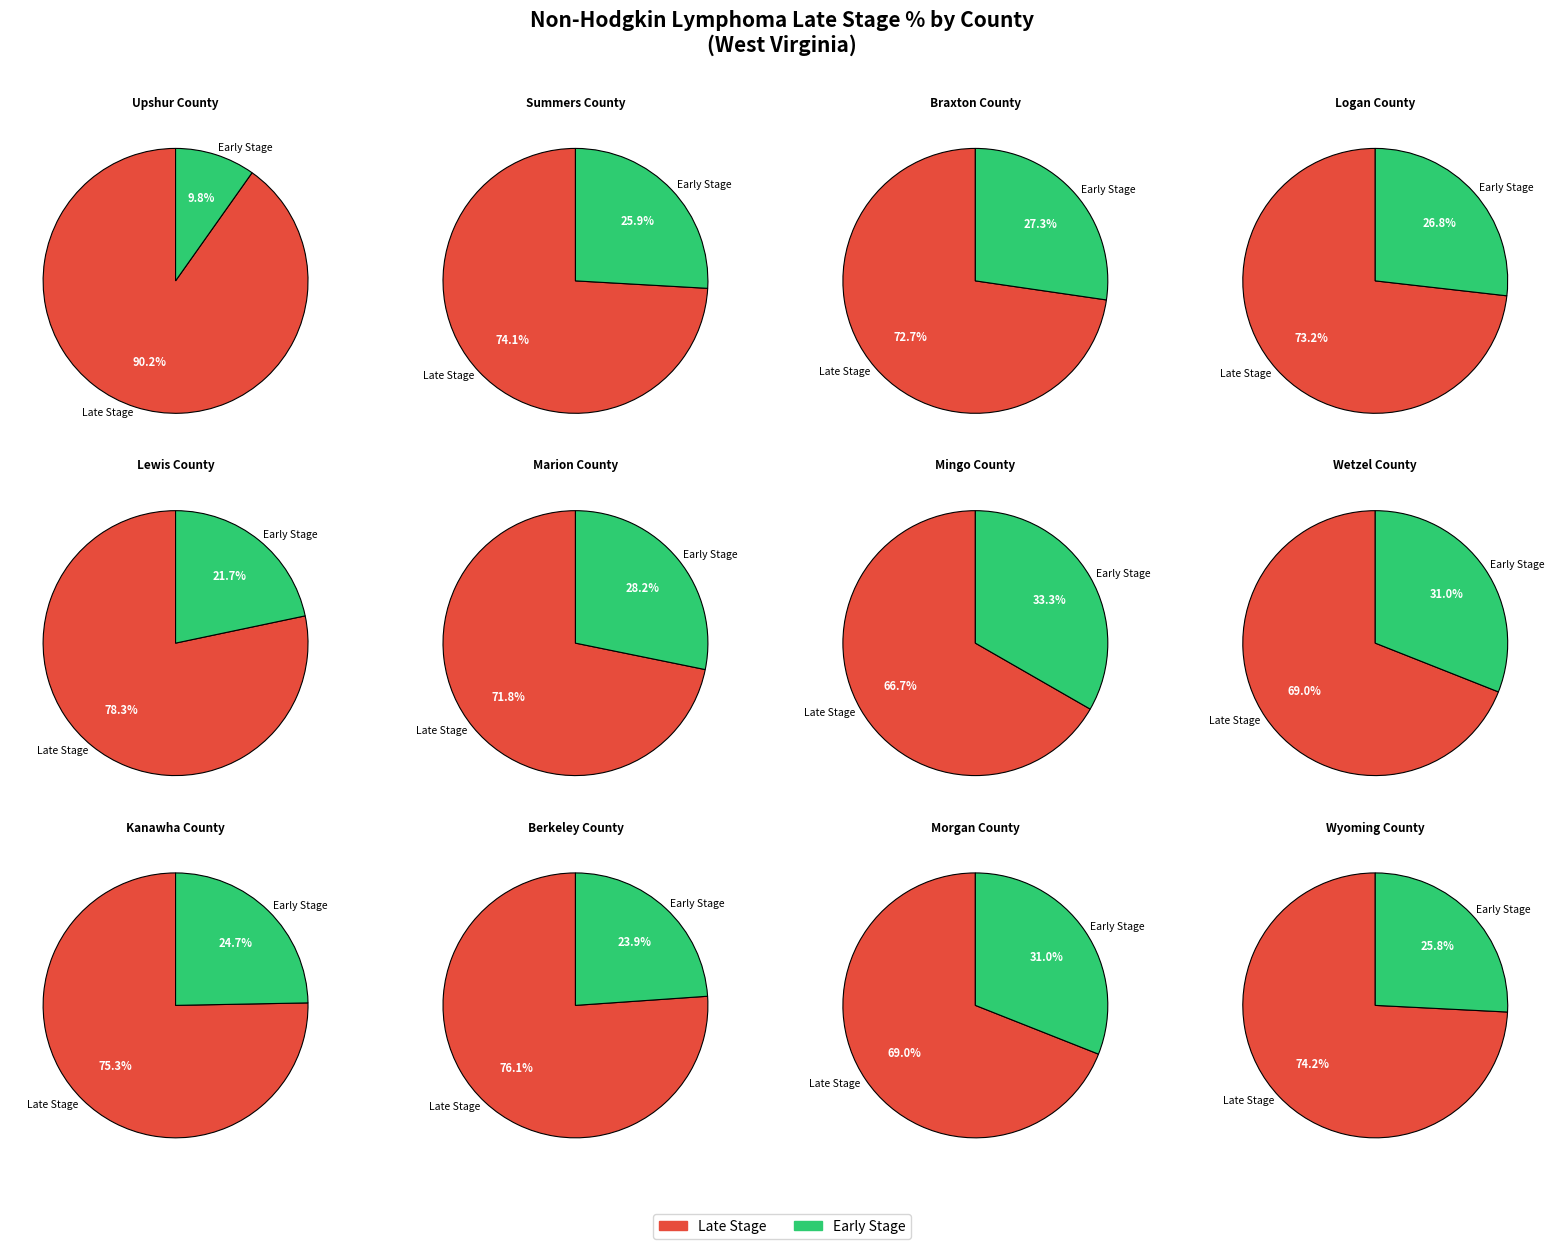

Between Mingo County and Marion County, which is larger?

Marion County